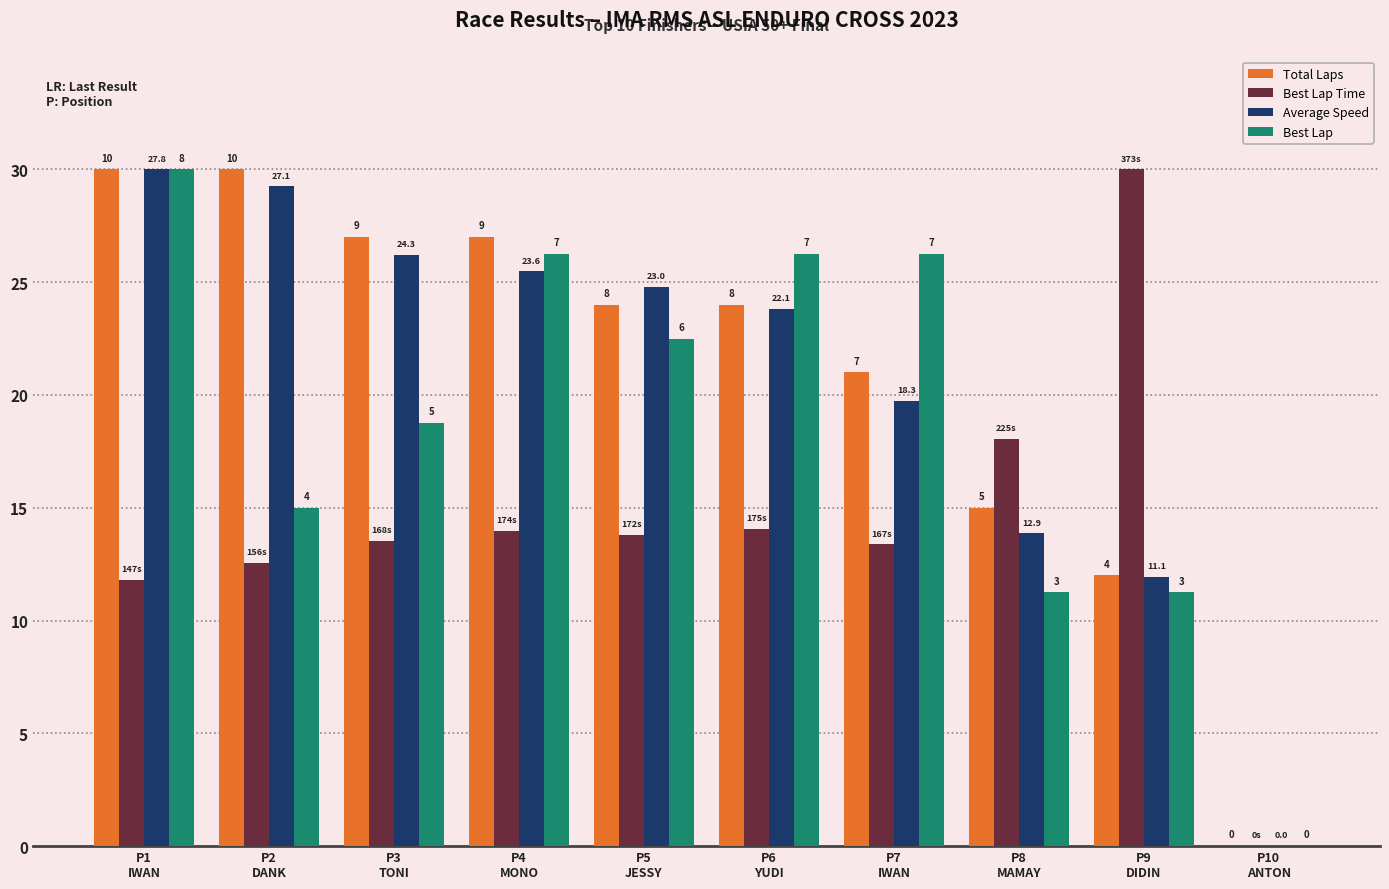

Reading left to right, what are all the values shown in this chart?

Total Laps: 30.0	30.0	27.0	27.0	24.0	24.0	21.0	15.0	12.0	0.0
Best Lap Time: 11.8	12.5	13.5	14.0	13.8	14.1	13.4	18.0	30.0	0.0
Average Speed: 30.0	29.2	26.2	25.5	24.8	23.8	19.7	13.9	11.9	0.0
Best Lap: 30.0	15.0	18.8	26.2	22.5	26.2	26.2	11.2	11.2	0.0